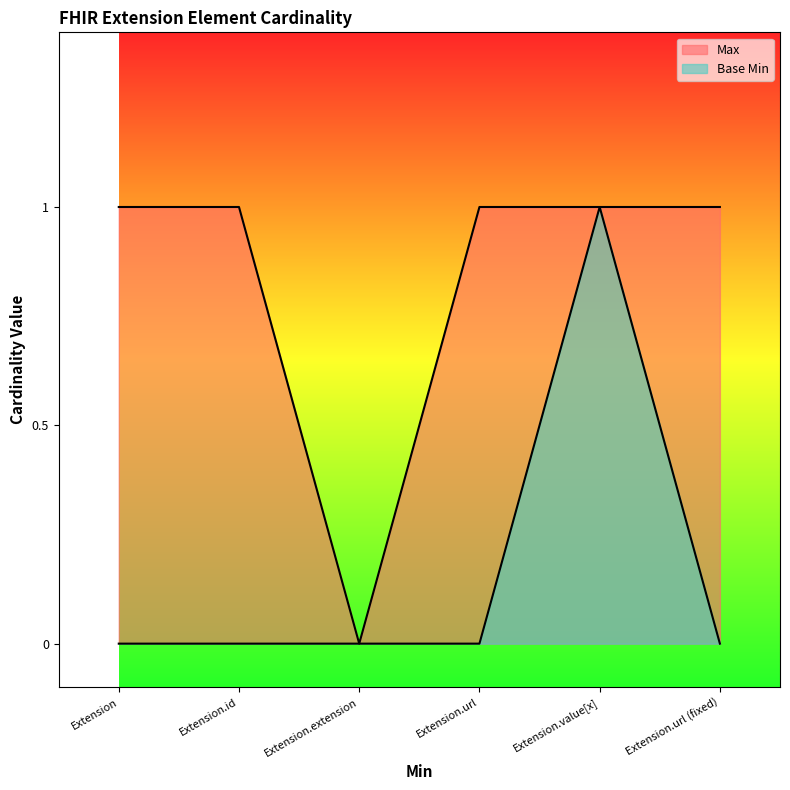

What is the maximum value shown in the chart?

1